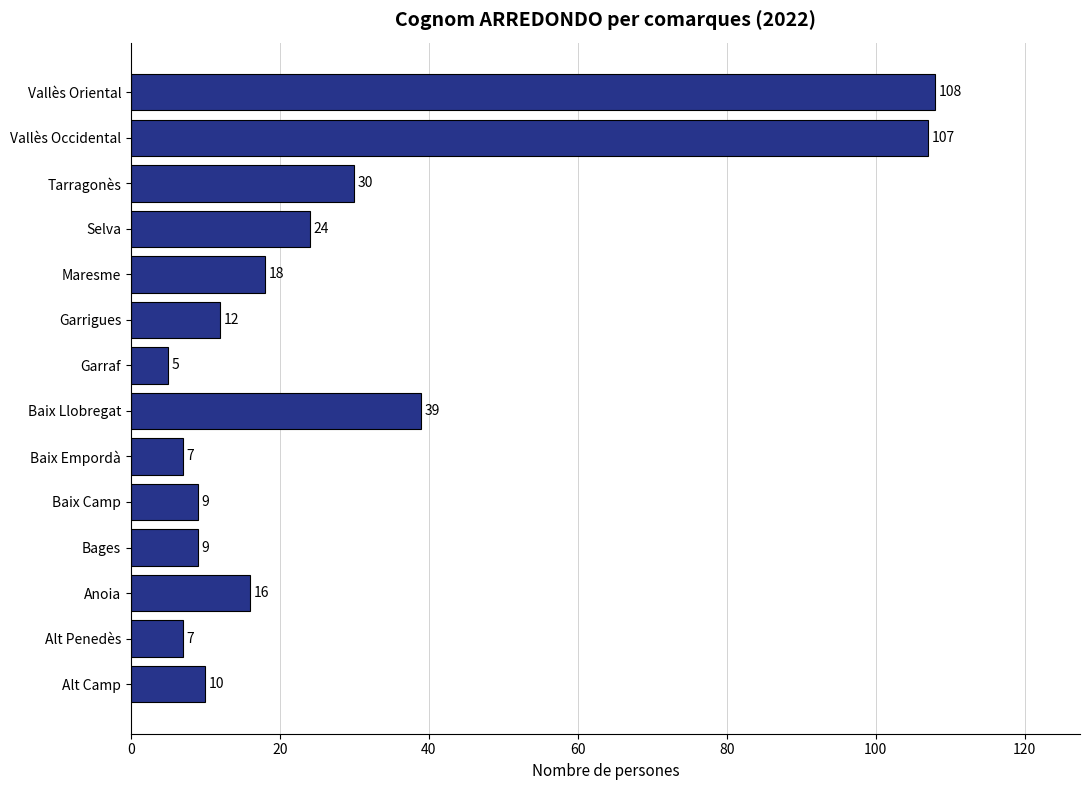

What is the minimum value shown in the chart?

5